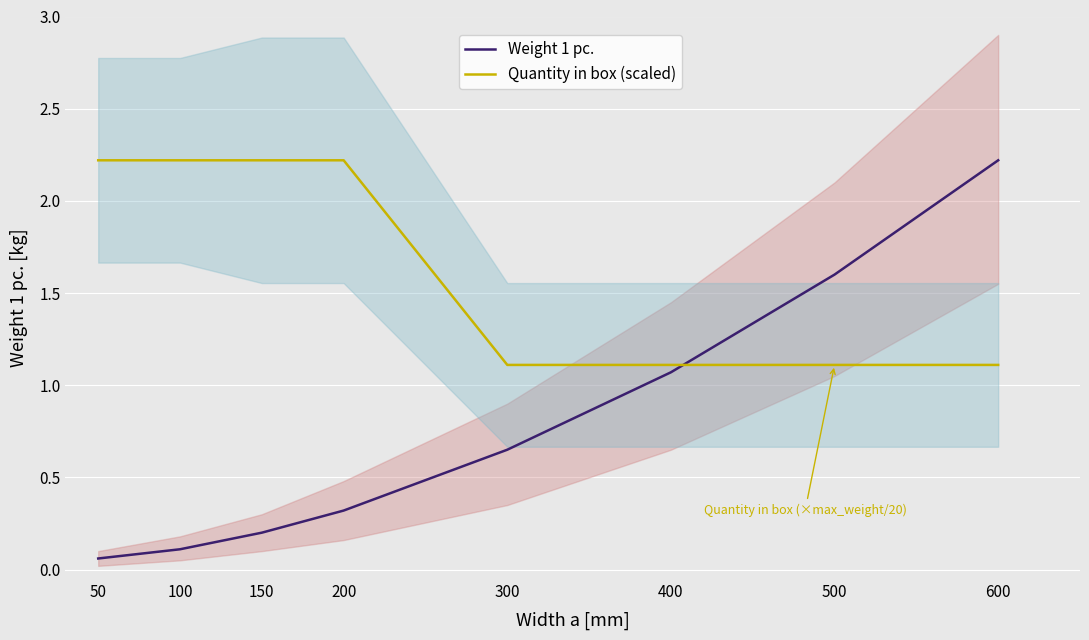

List the series in order of their peak value, highest first.

Weight 1 pc., Quantity in box (scaled)